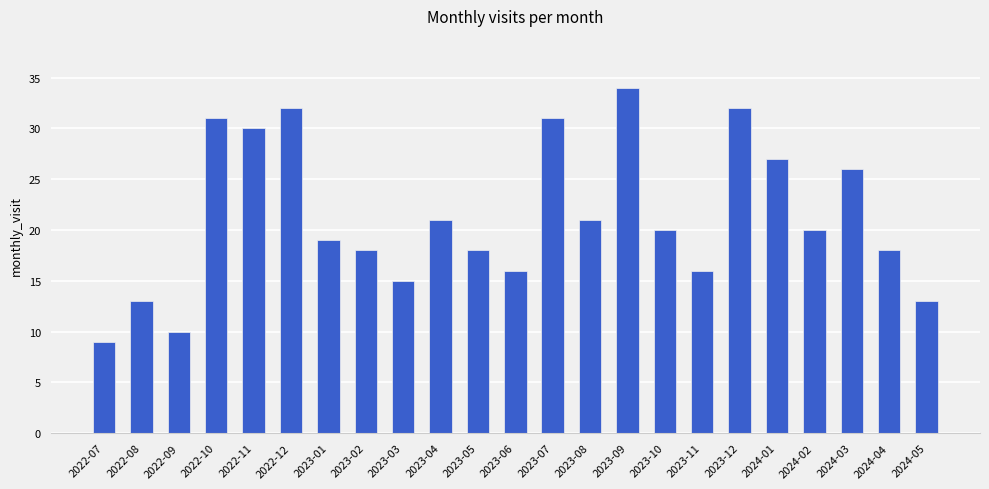

Reading right to left, what are all the values shown in this chart?

2024-05=13	2024-04=18	2024-03=26	2024-02=20	2024-01=27	2023-12=32	2023-11=16	2023-10=20	2023-09=34	2023-08=21	2023-07=31	2023-06=16	2023-05=18	2023-04=21	2023-03=15	2023-02=18	2023-01=19	2022-12=32	2022-11=30	2022-10=31	2022-09=10	2022-08=13	2022-07=9